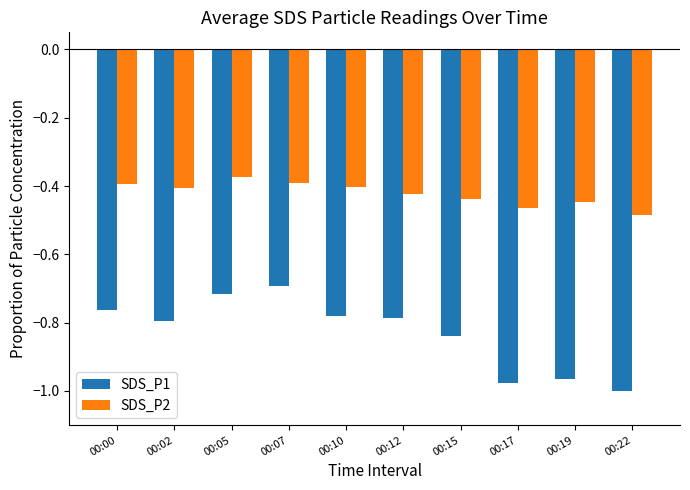

The SDS_P2 series shows -0.4 at 00:15. True or false?

True